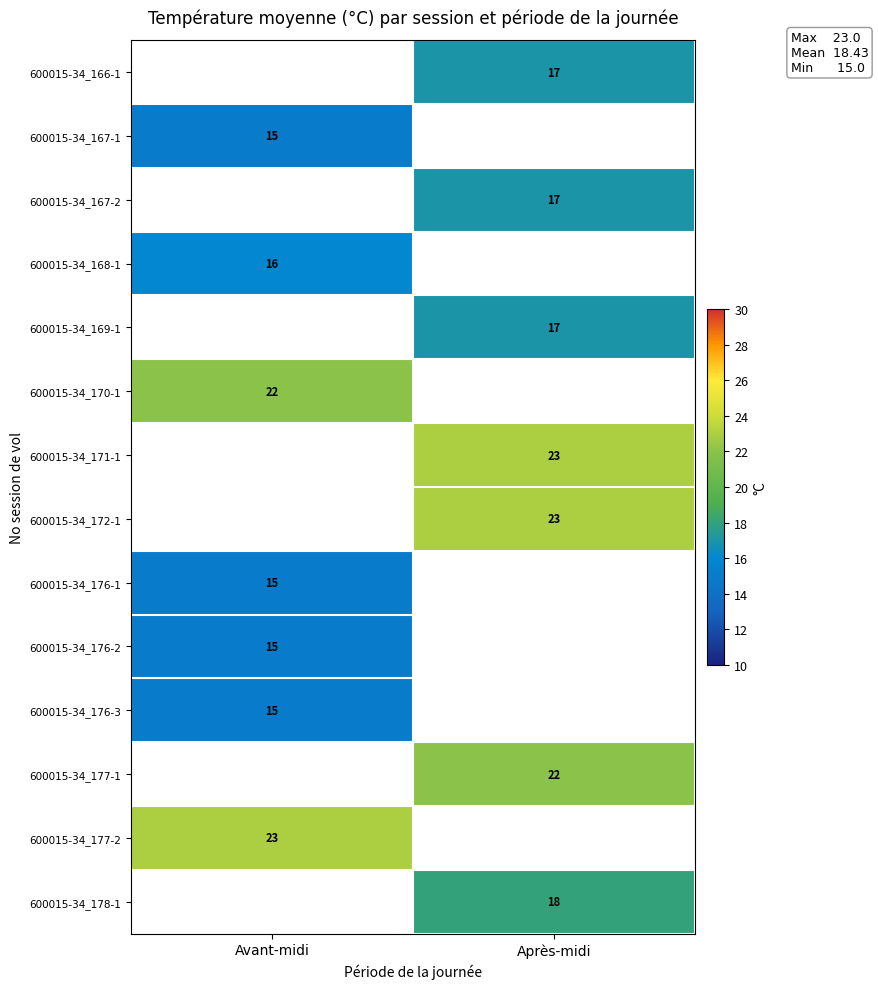

The 600015-34_177-1 series shows 34 at Après-midi. True or false?

False